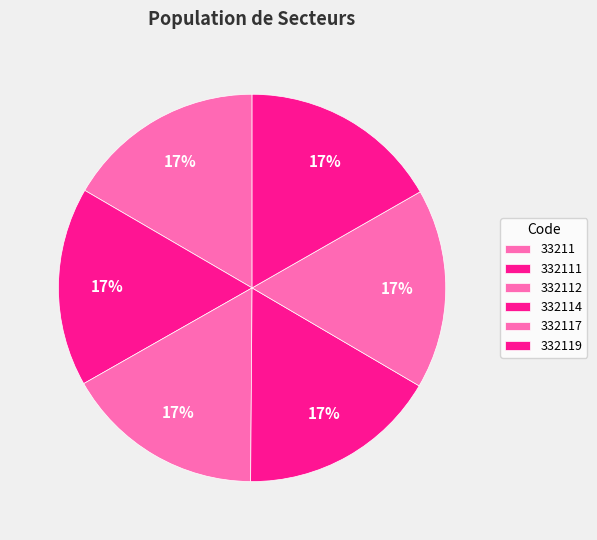

To the nearest percent, what percentage of the pie is 332112?

17%